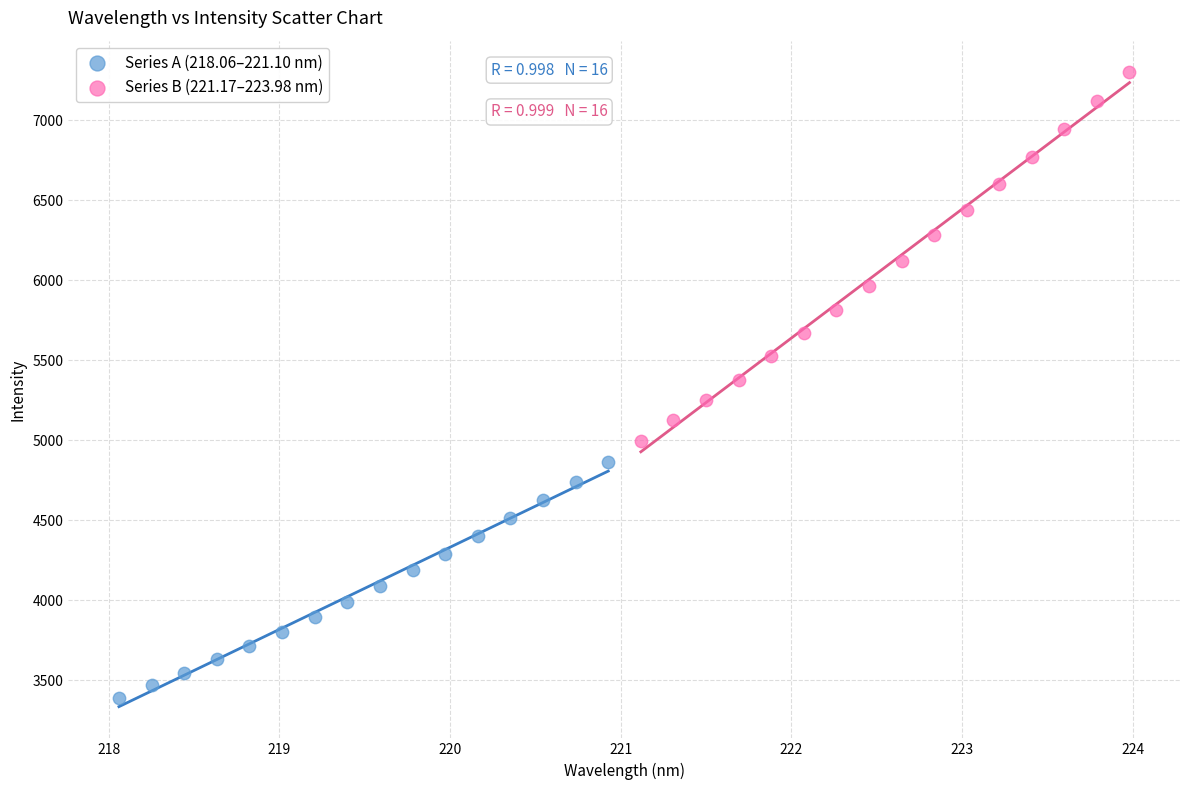

Which series contains the lowest Y value?

Series A (218.06–221.10 nm)